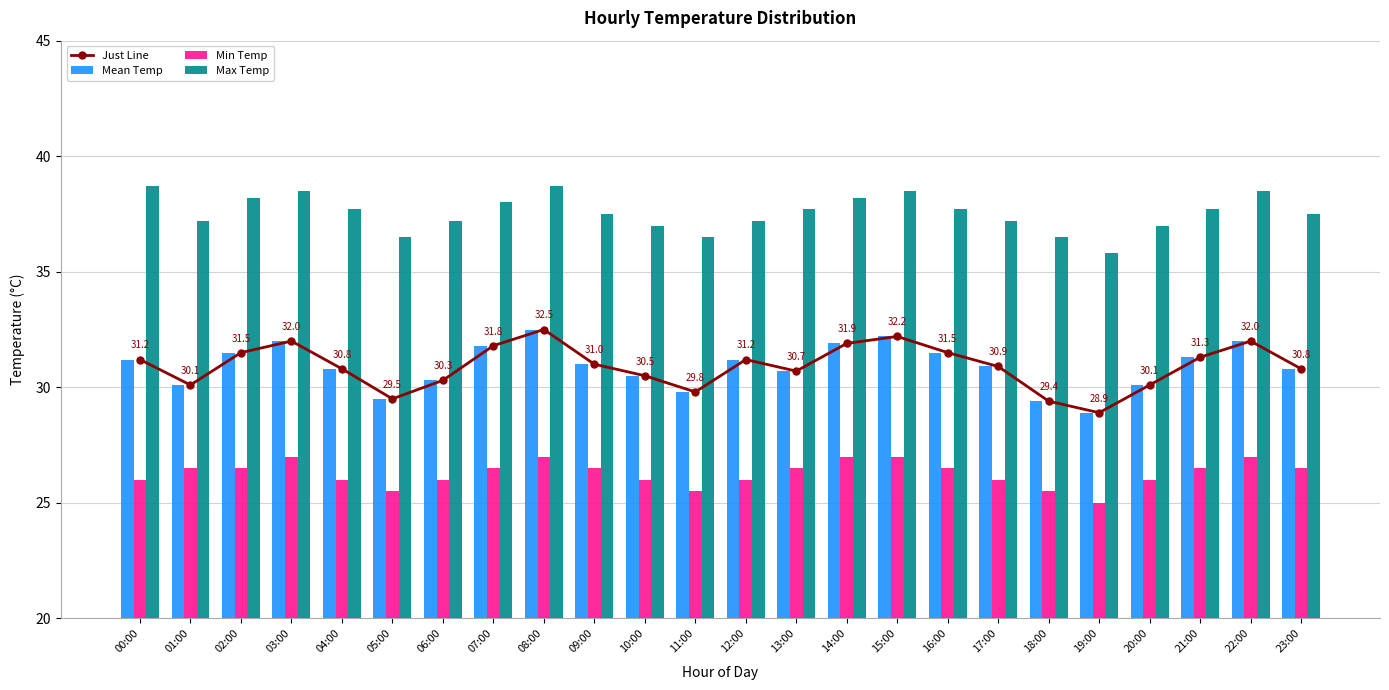

At how many categories does at least one series exceed 32?

24